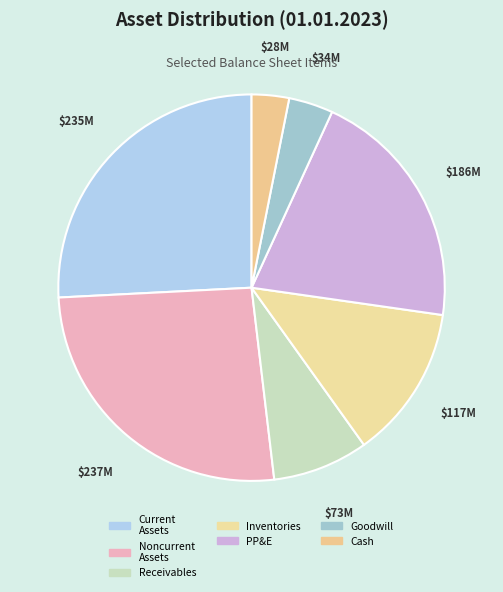

Count the number of slices in the pie.

7